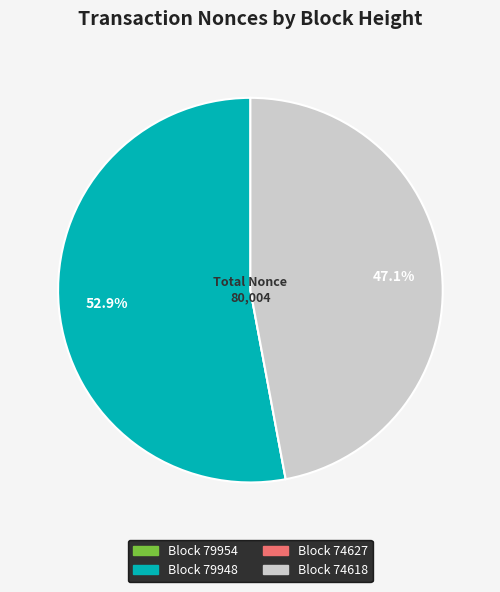

Is there a majority slice in this chart?

Yes